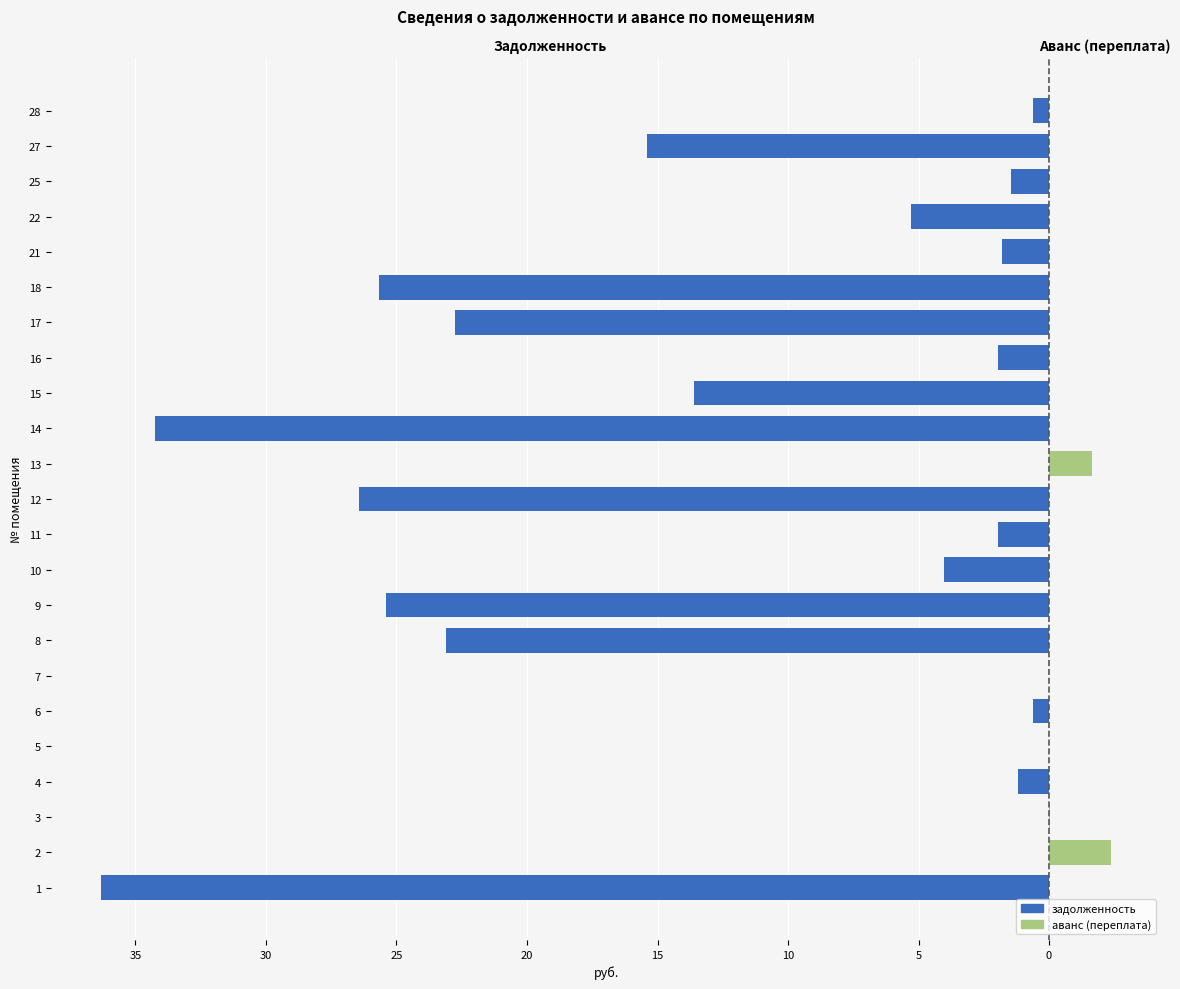

Rank the series by their average value, from lowest to highest.

задолженность, аванс (переплата)